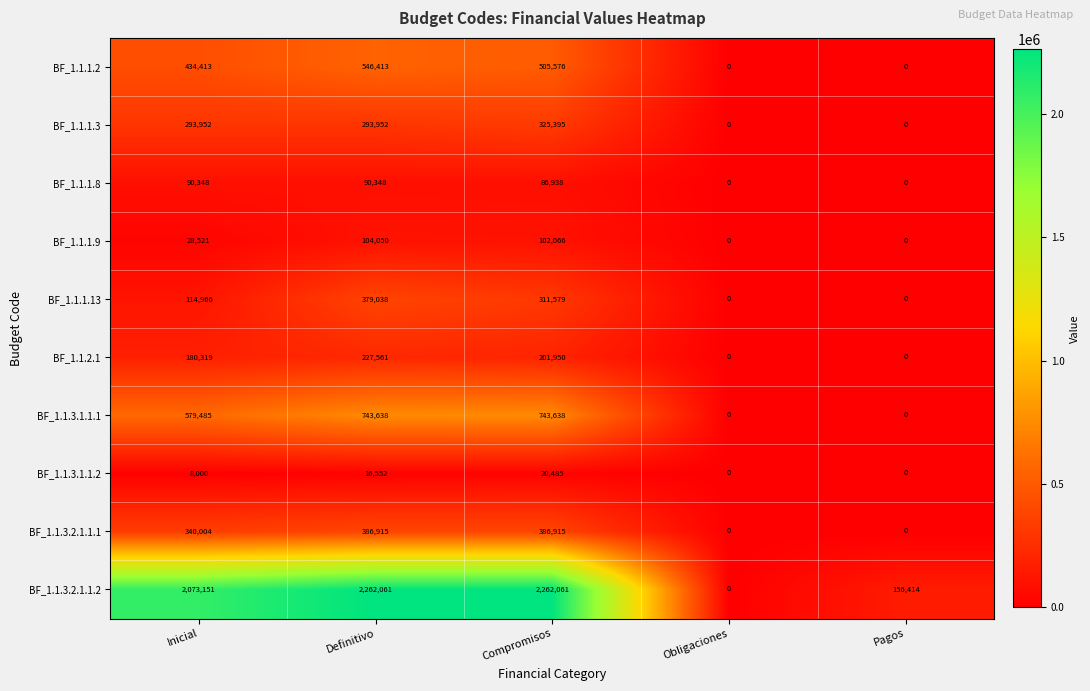

Which series has the largest range (max minus min)?

BF_1.1.3.2.1.1.2